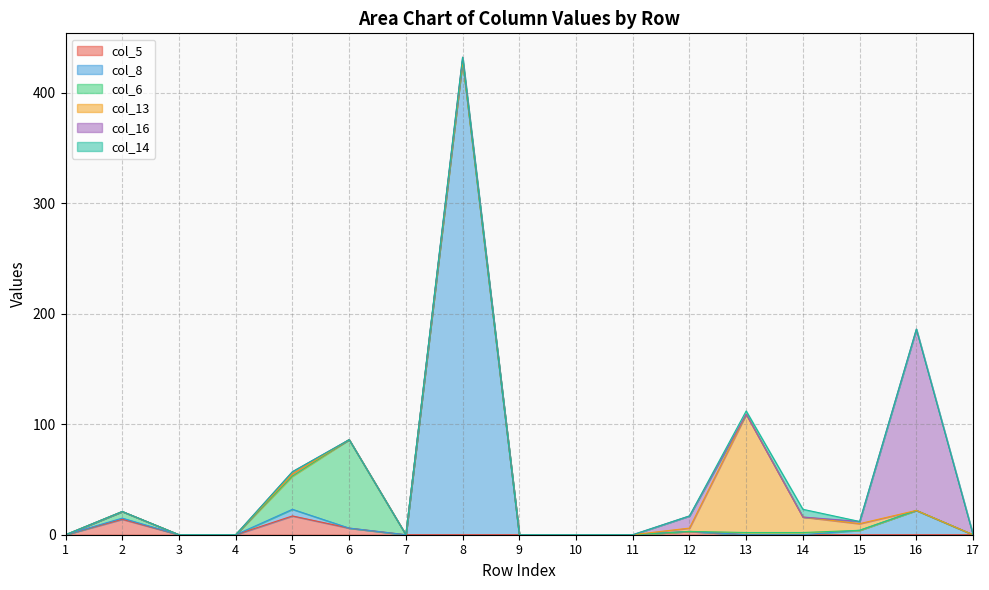

What is the average value of the col_13 series?

8